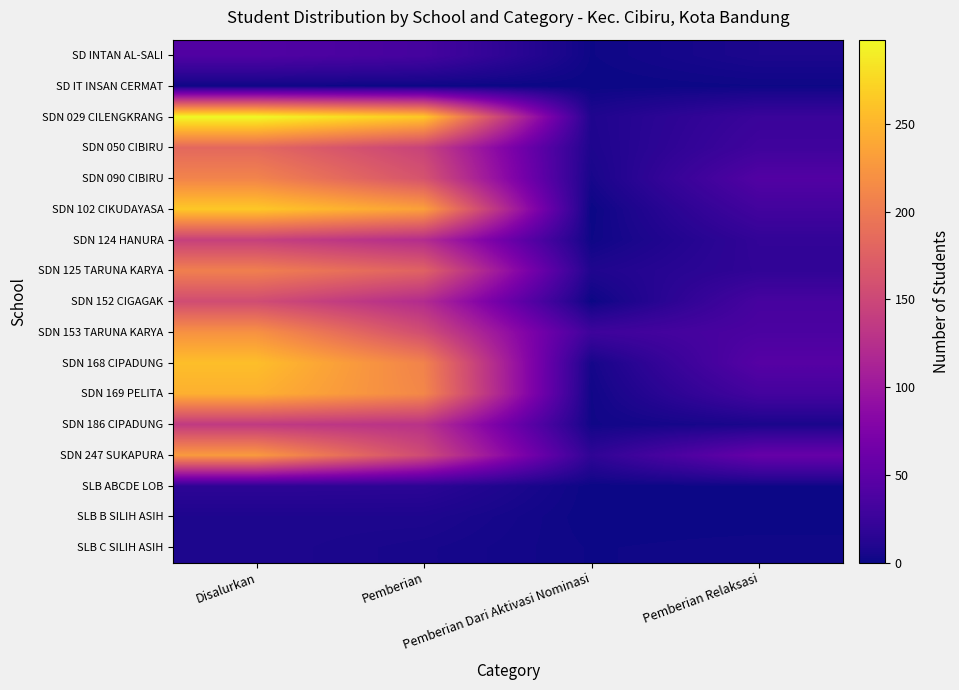

Between Pemberian and Pemberian Relaksasi, which series saw the biggest shift?

SDN 029 CILENGKRANG